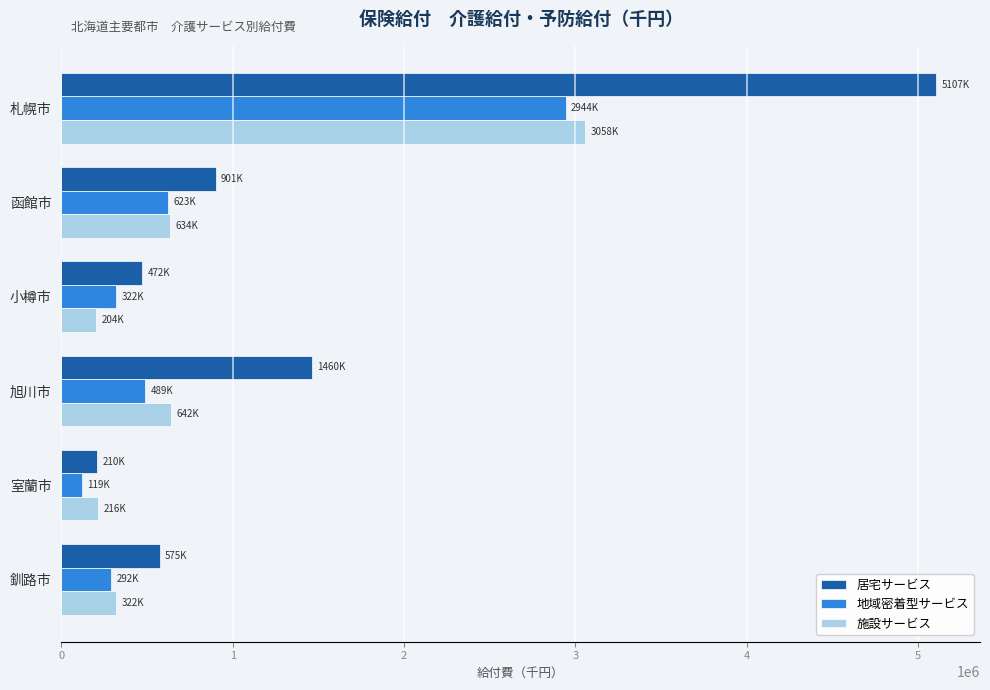

Which series changed the most between 札幌市 and 旭川市?

居宅サービス